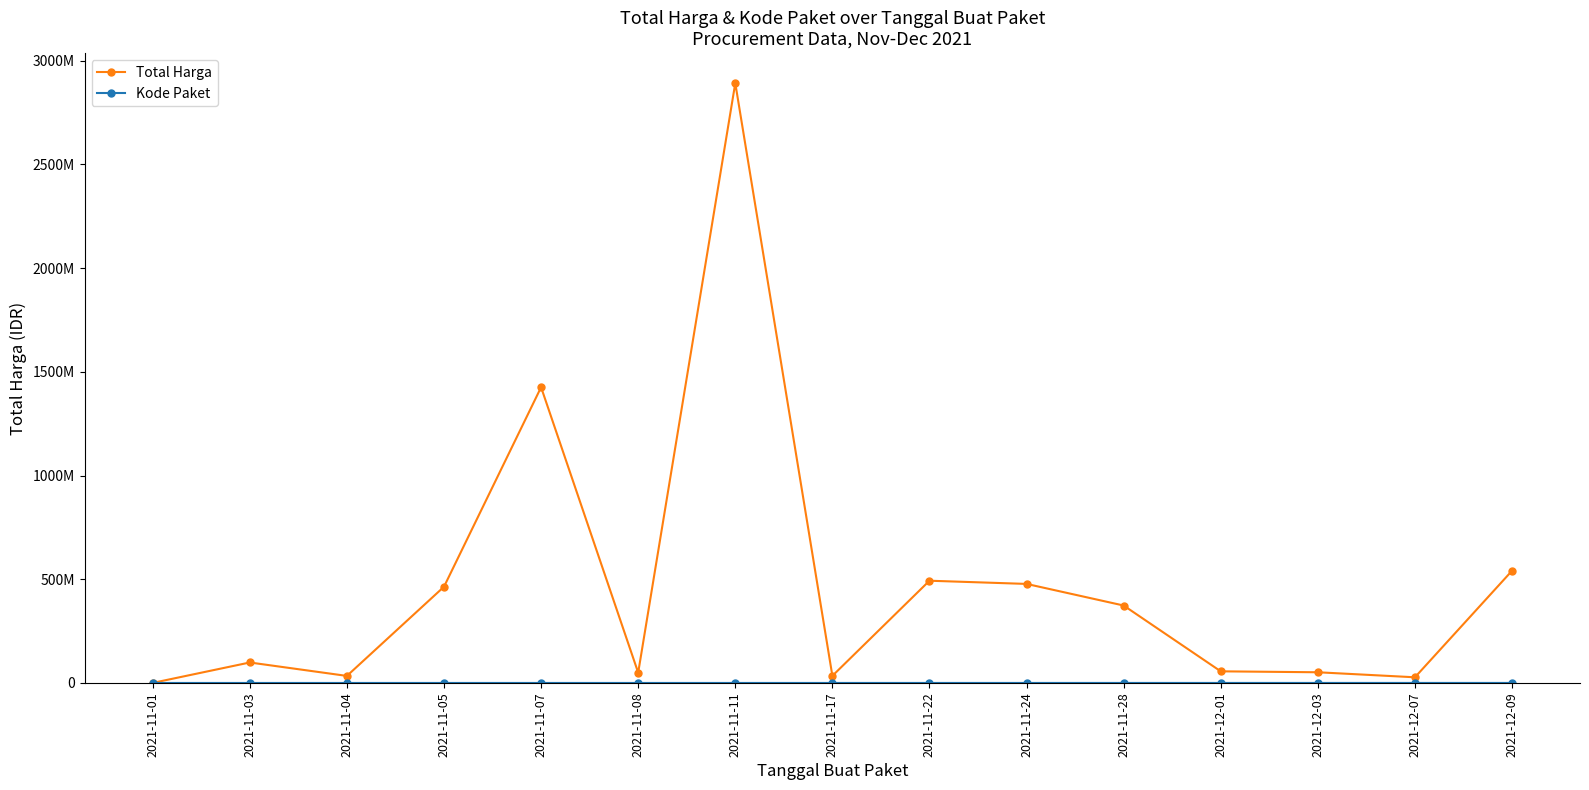

Is it true that Kode Paket equals 56573 at 2021-11-17?

False